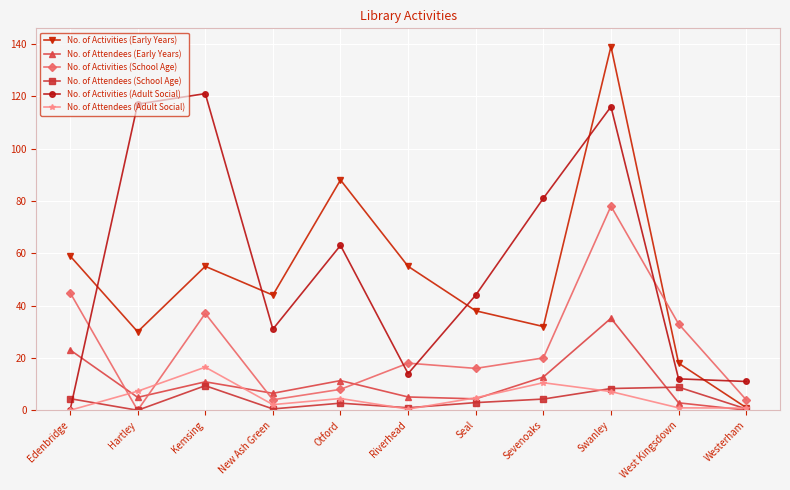

Which series has the widest spread of values?

No. of Activities (Early Years)